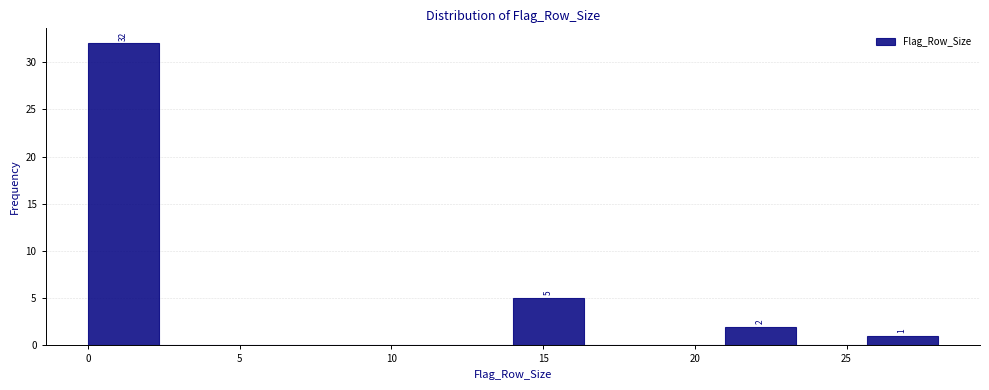

Over which range of the x-axis is the bar tallest?

0.0 to 2.5